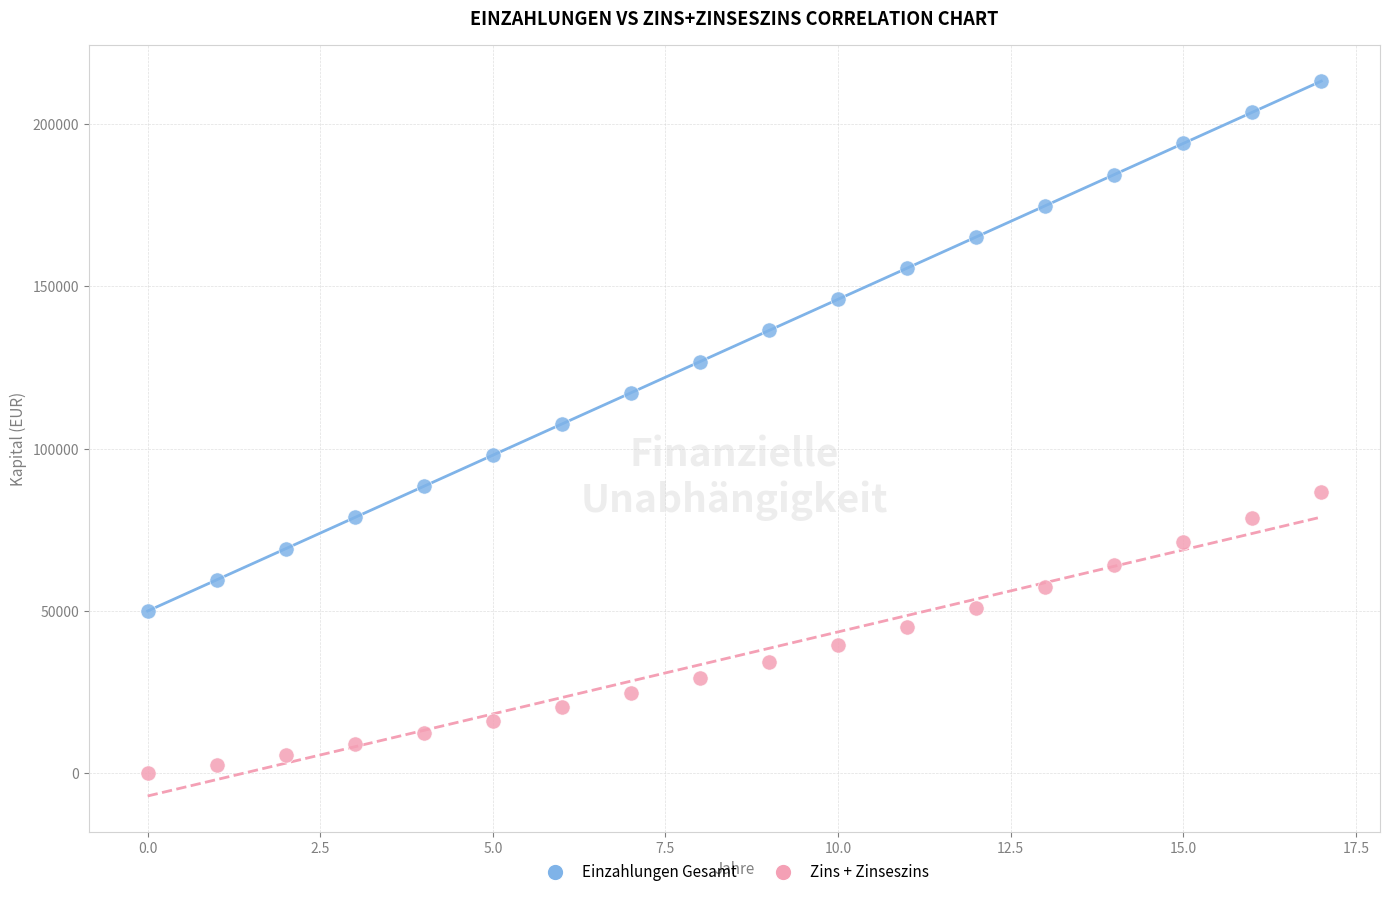

Across all data points, what is the range of Y values (max minus min)?

213200